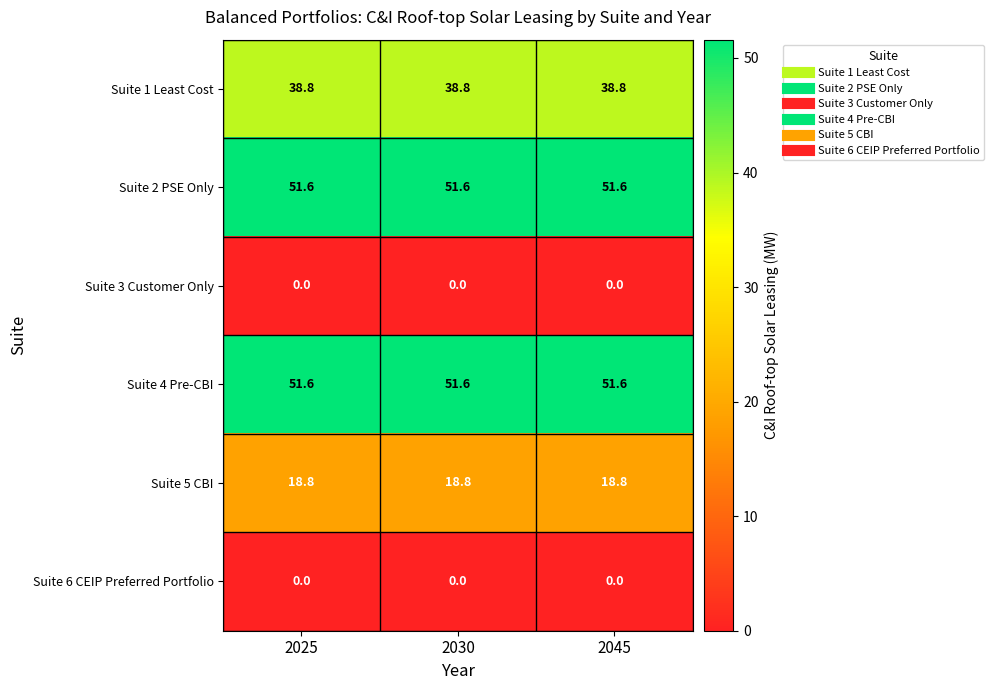

What is the difference between the highest and lowest values at 2025?

51.6